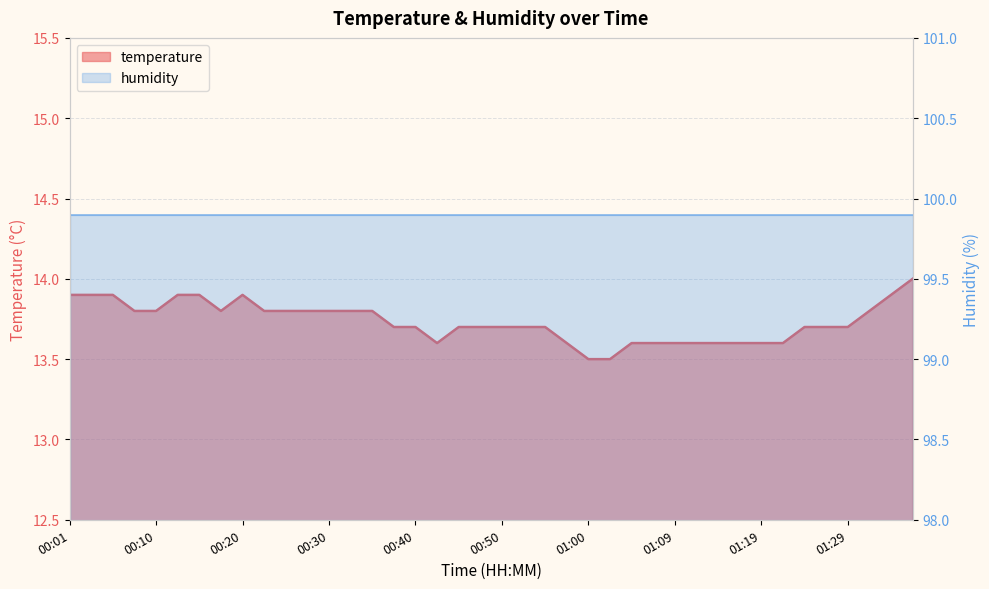

What is the average value?

13.7